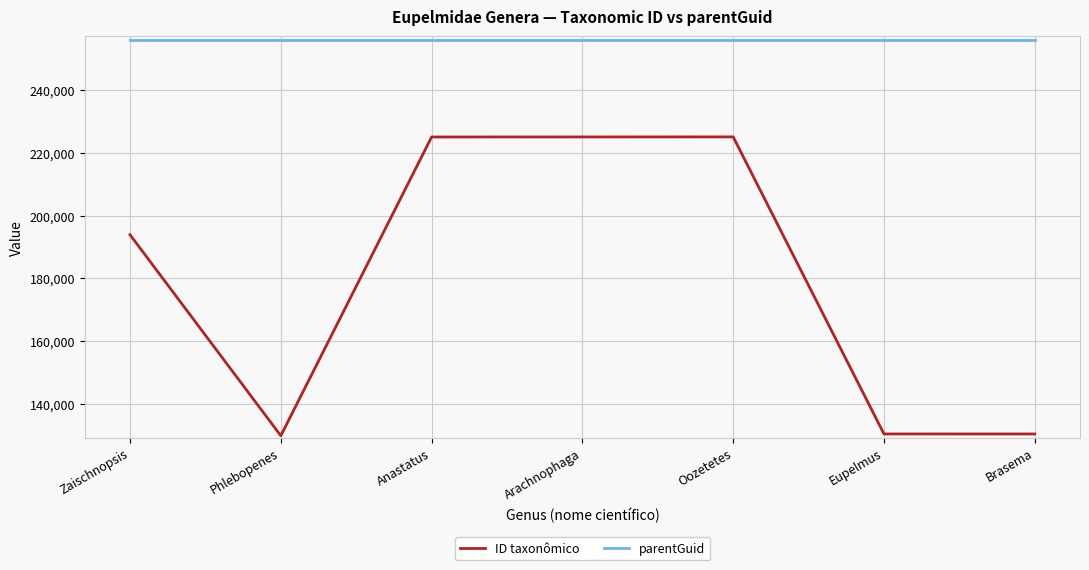

Rank the series by their average value, from highest to lowest.

parentGuid, ID taxonômico